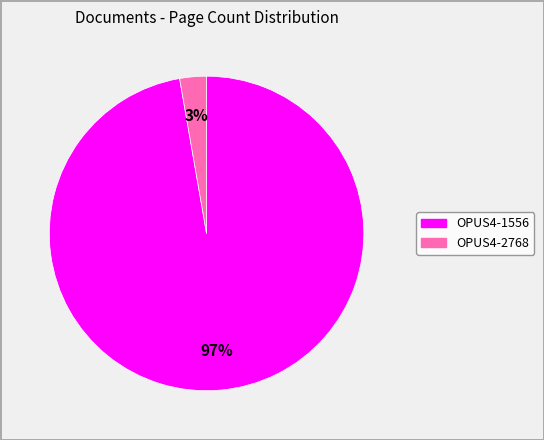

To the nearest percent, what is the average slice percentage?

50%